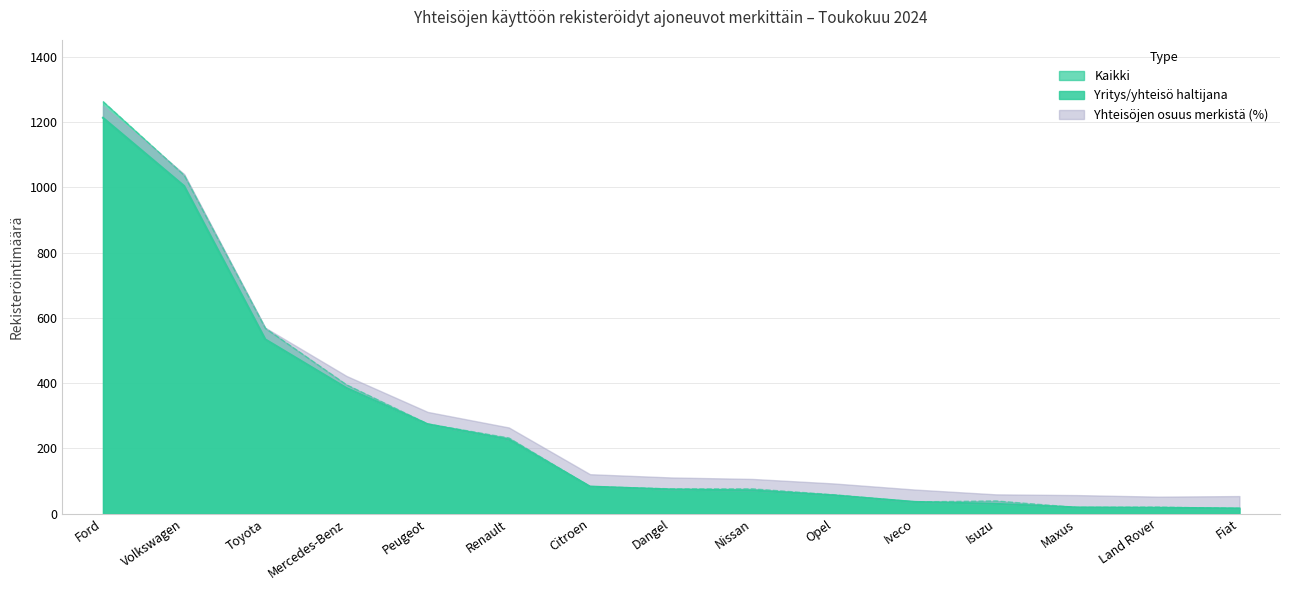

True or false: Yritys/yhteisö haltijana and Kaikki cross at least once.

False